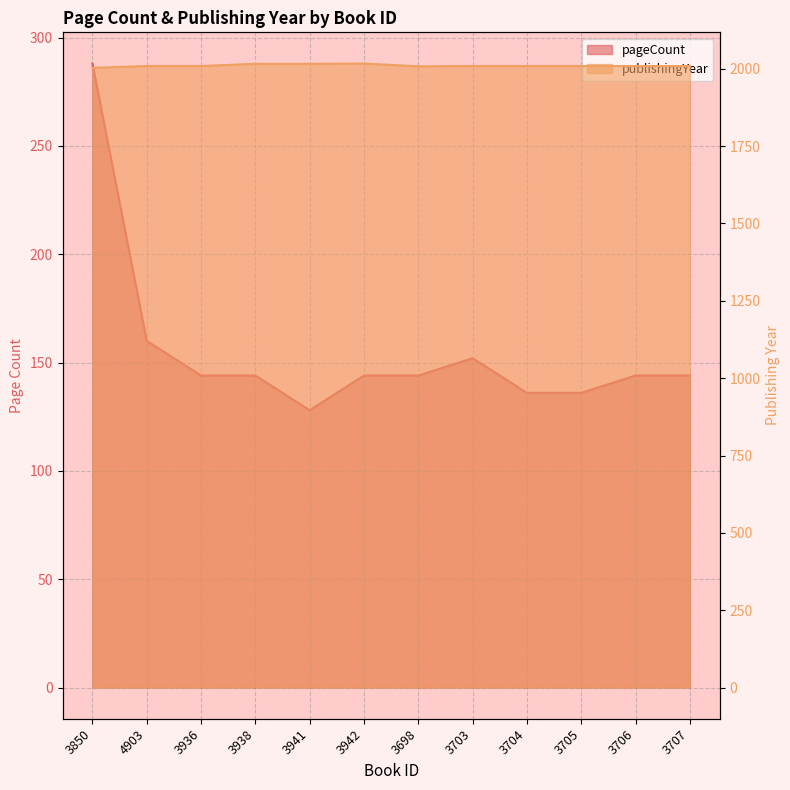

Reading left to right, extract all data points from this chart.

pageCount: 3850=288	4903=160	3936=144	3938=144	3941=128	3942=144	3698=144	3703=152	3704=136	3705=136	3706=144	3707=144
publishingYear: 3850=2003	4903=2009	3936=2009	3938=2016	3941=2016	3942=2017	3698=2008	3703=2009	3704=2009	3705=2009	3706=2009	3707=2009